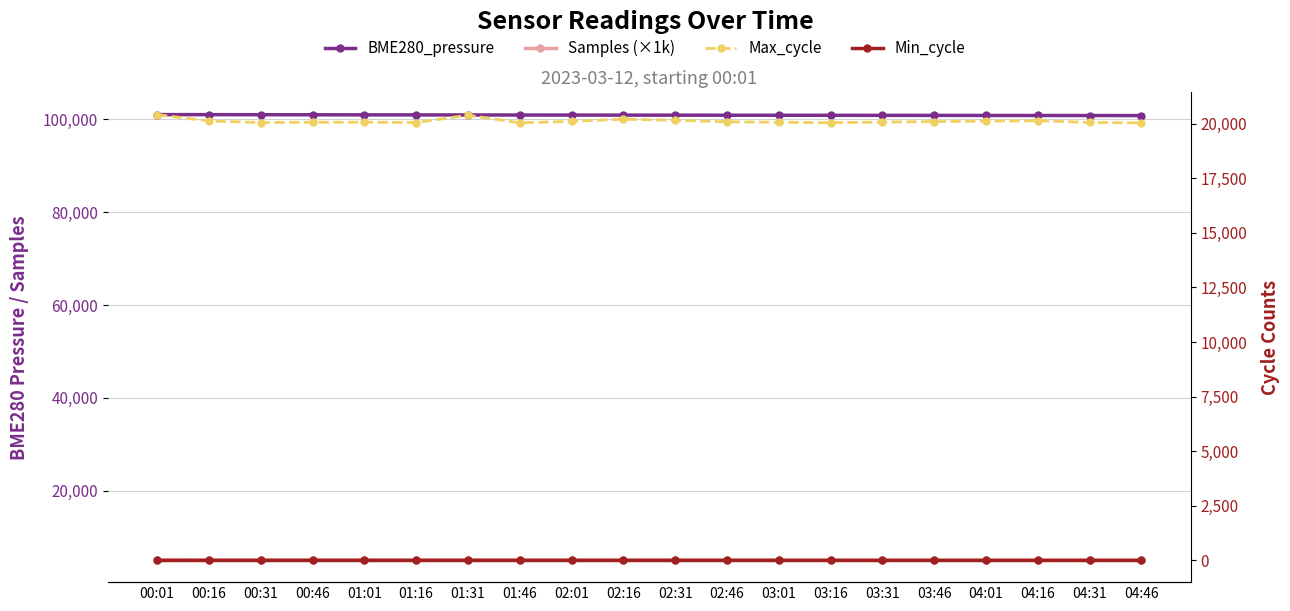

Is it true that Max_cycle equals 20100.0 at 02:01?

True